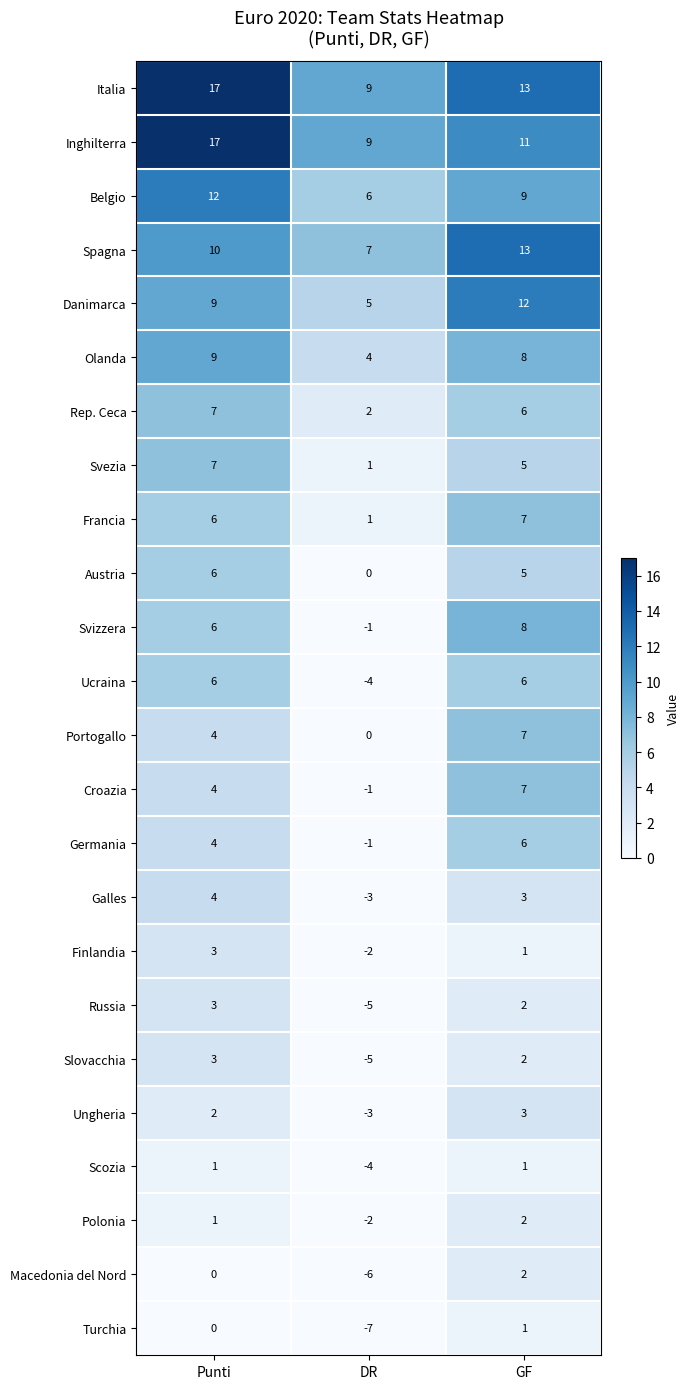

Which series has the widest spread of values?

Ucraina